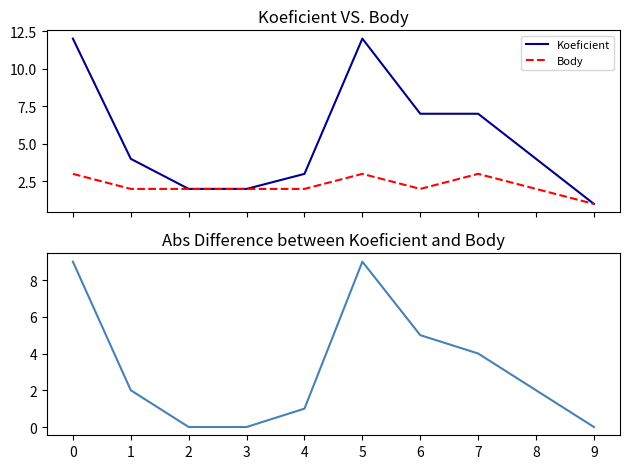

Reading left to right, extract all data points from this chart.

Koeficient: 12	4	2	2	3	12	7	7	4	1
Body: 3	2	2	2	2	3	2	3	2	1
Abs Difference: 9	2	0	0	1	9	5	4	2	0